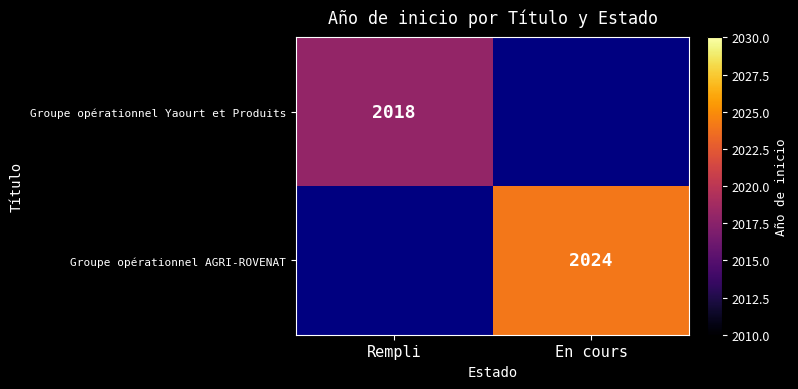

Is it true that Groupe opérationnel AGRI-ROVENAT equals 565 at En cours?

False